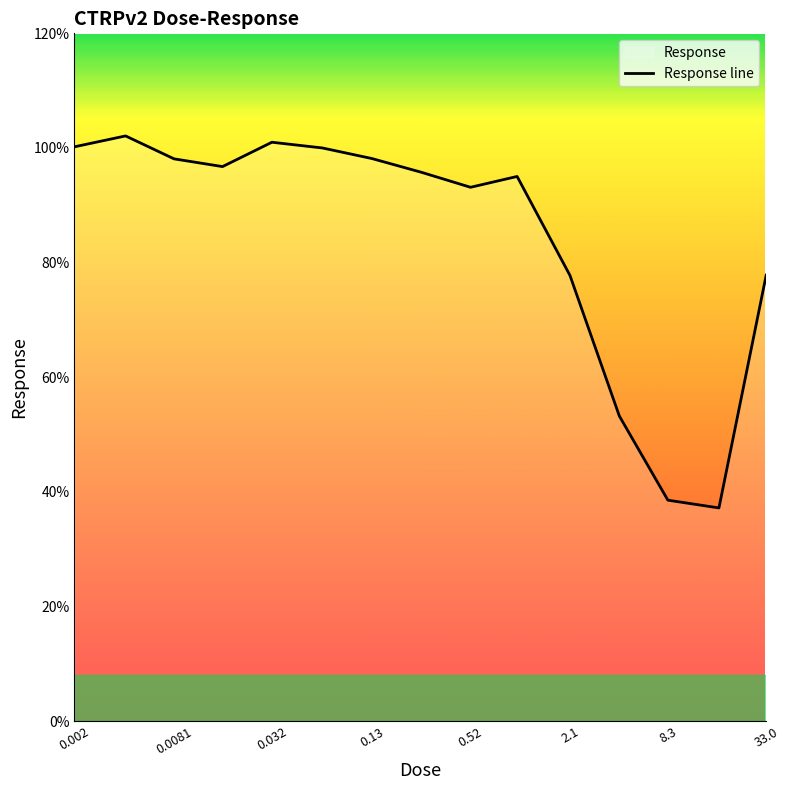

What is the minimum value shown in the chart?

37.2